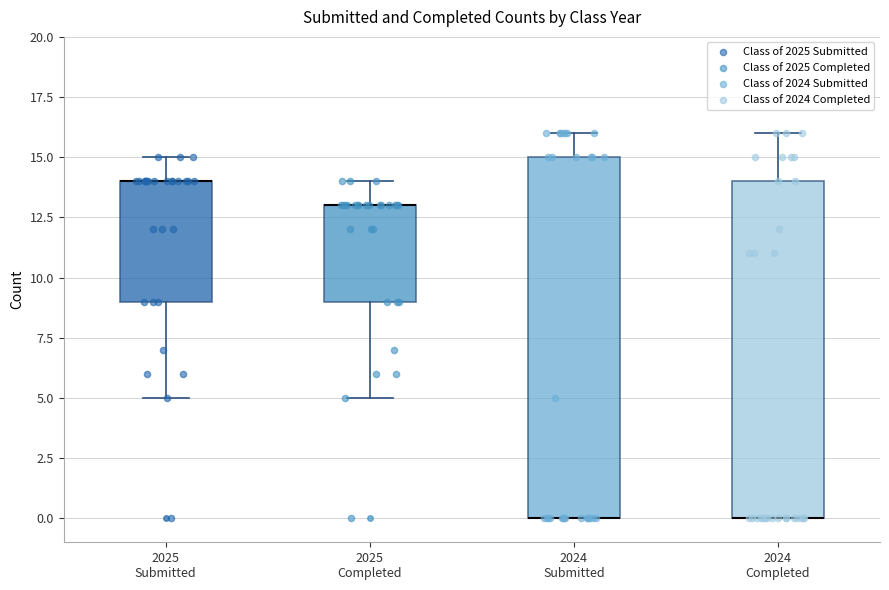

Reading left to right, transcribe this box plot: for each box, give where its median line is, the range the box spans, and where its two whiskers end, as read against the y-axis. The values are not printed on the chart, so give them approximately, as read against the axis.

2025 Submitted: median 14 (drawn on the box's upper edge), box 9 to 14, whiskers 5 to 15
2025 Completed: median 13 (drawn on the box's upper edge), box 9 to 13, whiskers 5 to 14
2024 Submitted: median 0 (drawn on the box's lower edge), box 0 to 15, whiskers 0 to 16
2024 Completed: median 0 (drawn on the box's lower edge), box 0 to 14, whiskers 0 to 16